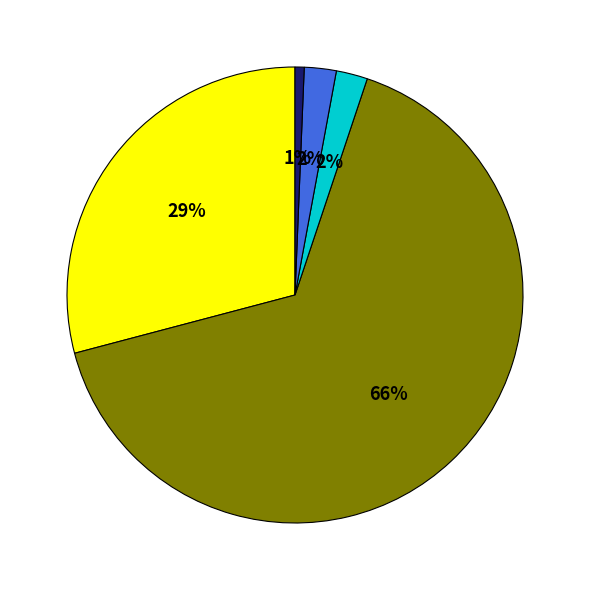

To the nearest percent, what is the difference between the largest and smallest slice percentages?

65%